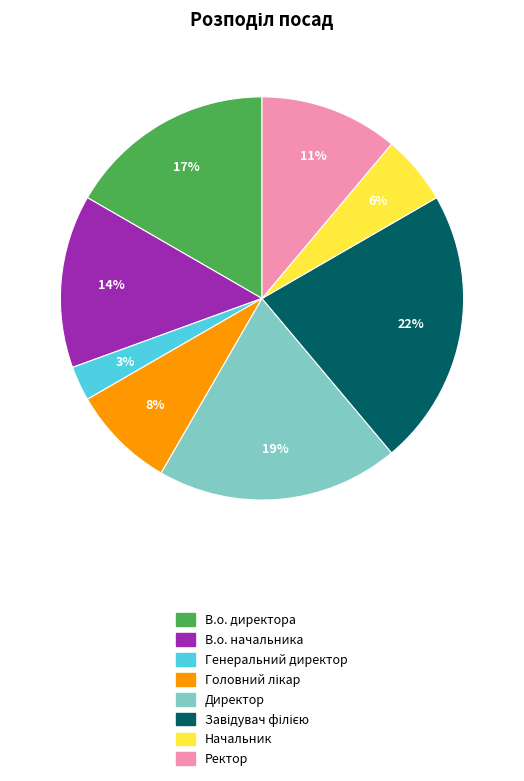

To the nearest percent, what percentage of the pie is В.о. директора?

17%